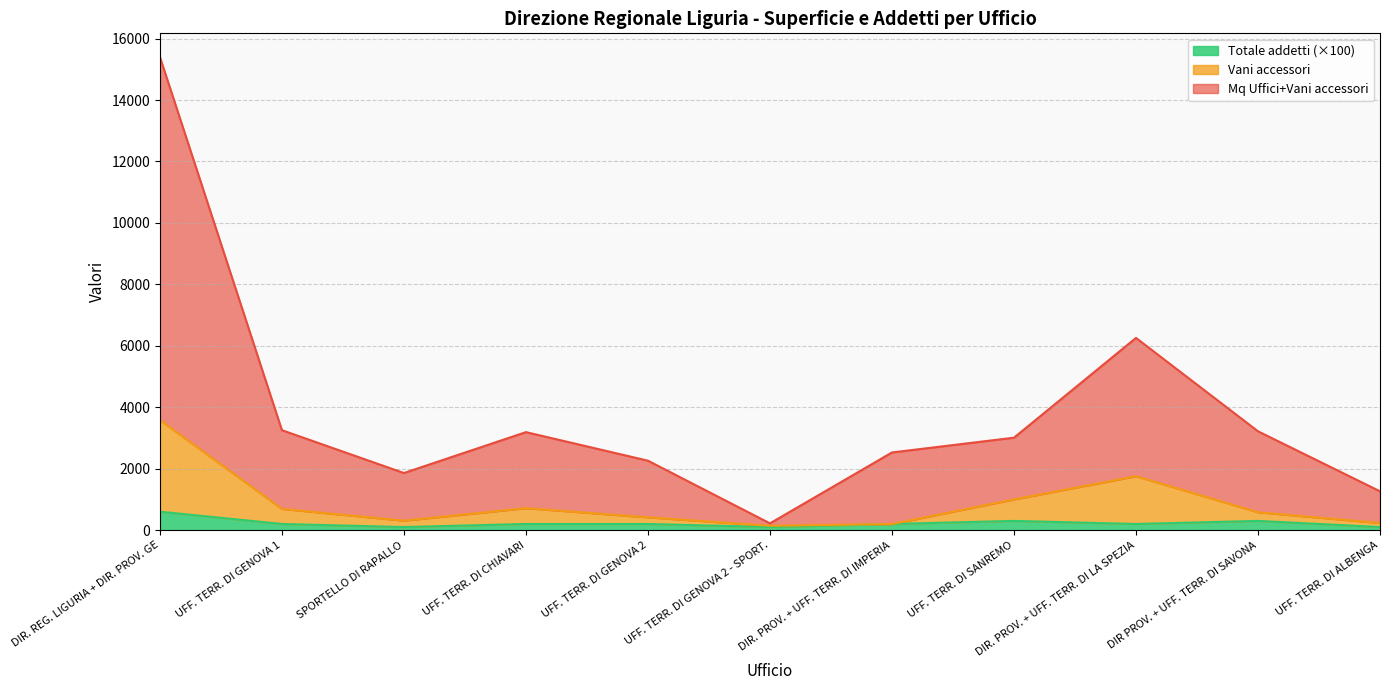

Count the number of categories in the chart.

11